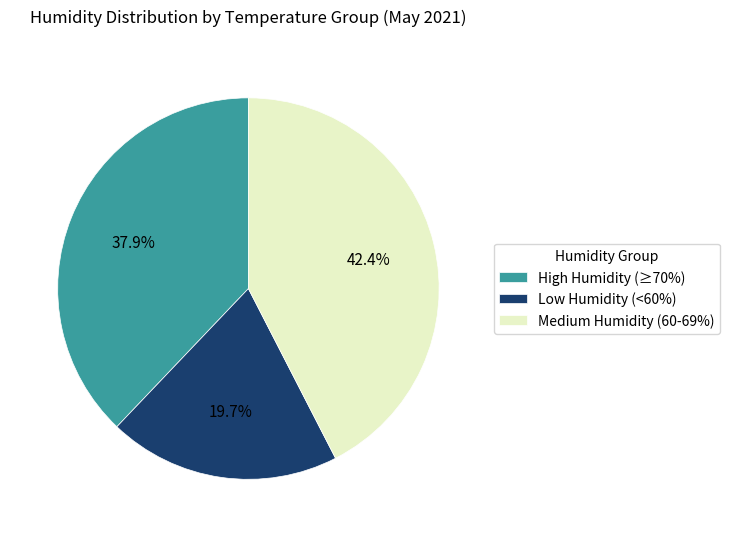

Does Medium Humidity (60-69%) represent more than half of the total?

No